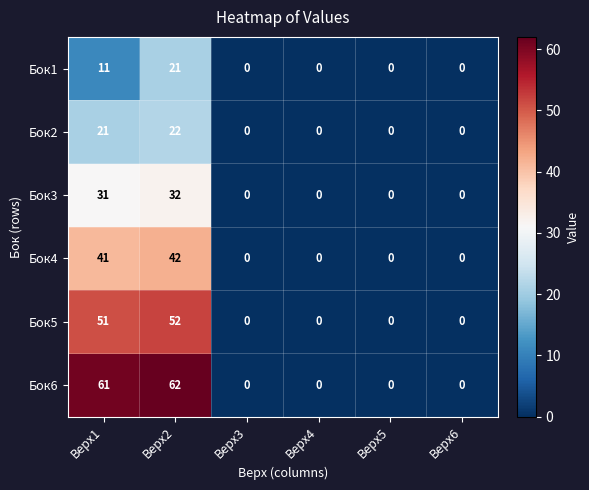

How many series are shown in this chart?

6